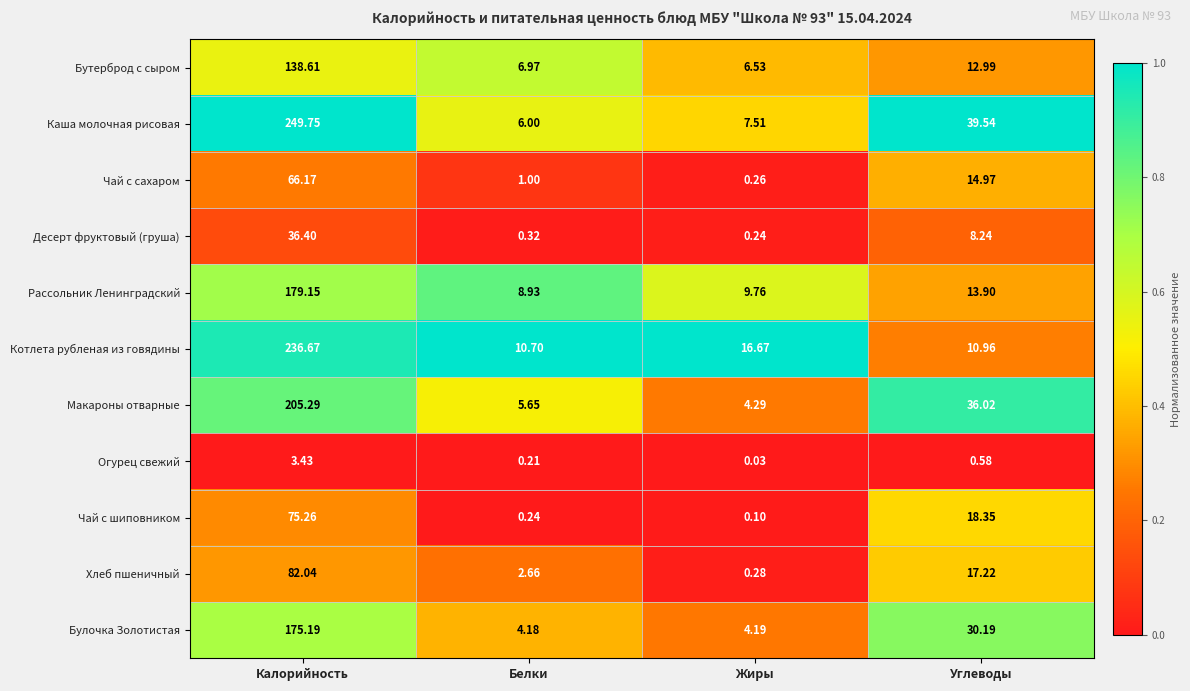

Which series has the largest range (max minus min)?

Каша молочная рисовая